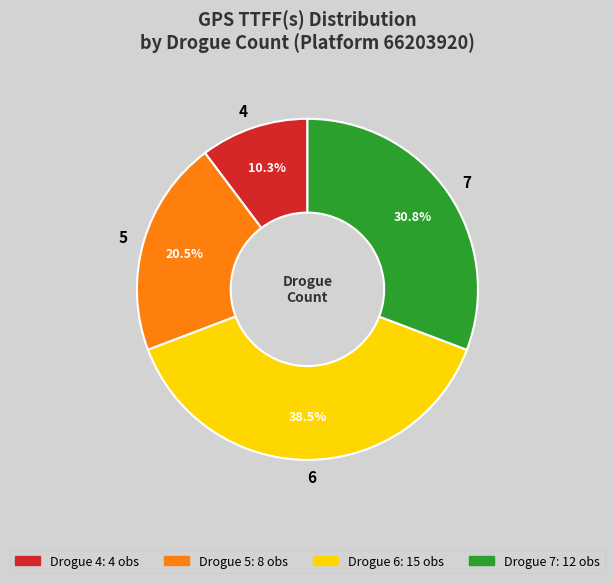

How many slices are in this pie chart?

4